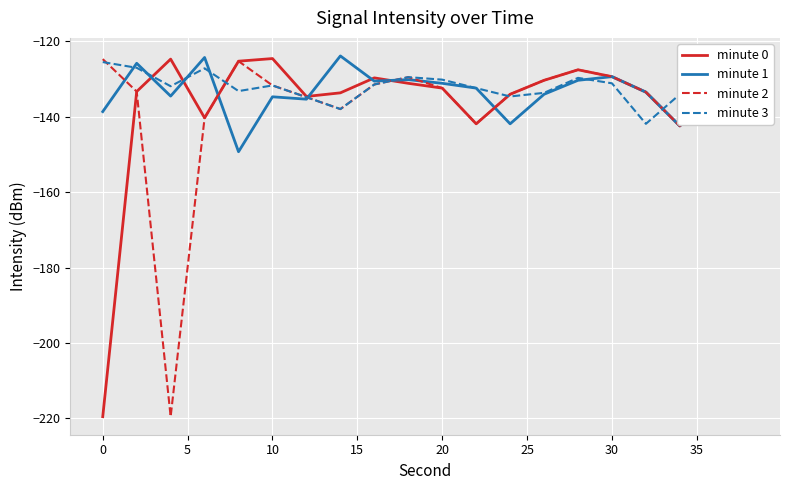

What is the minimum value for minute 0?

-219.6